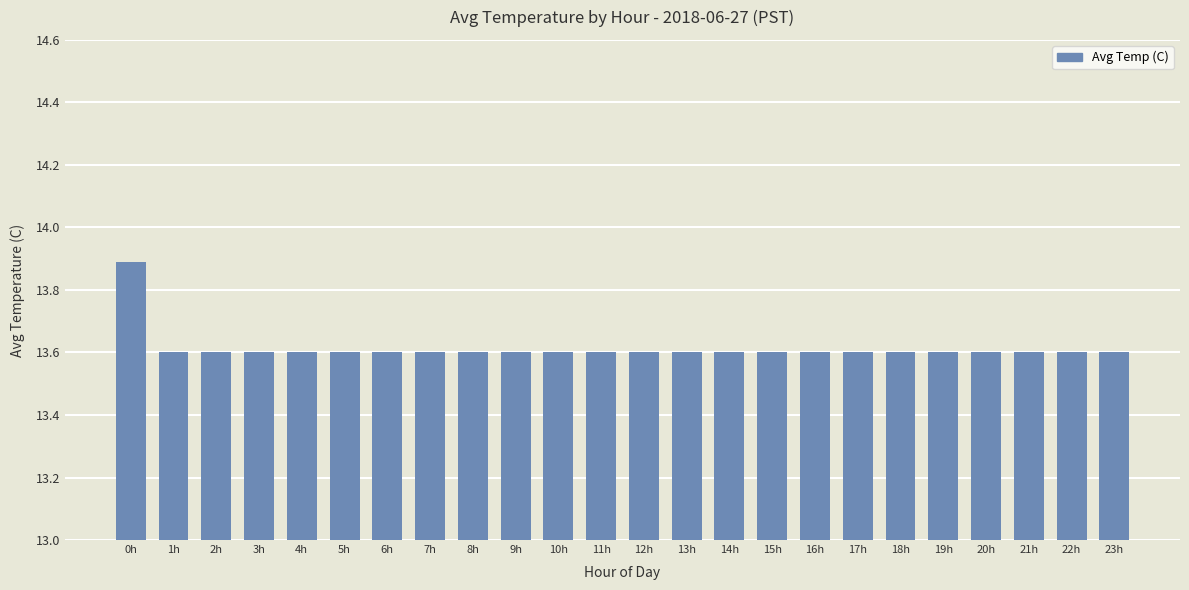

What is the sum of the values at 3h and 7h?

27.2